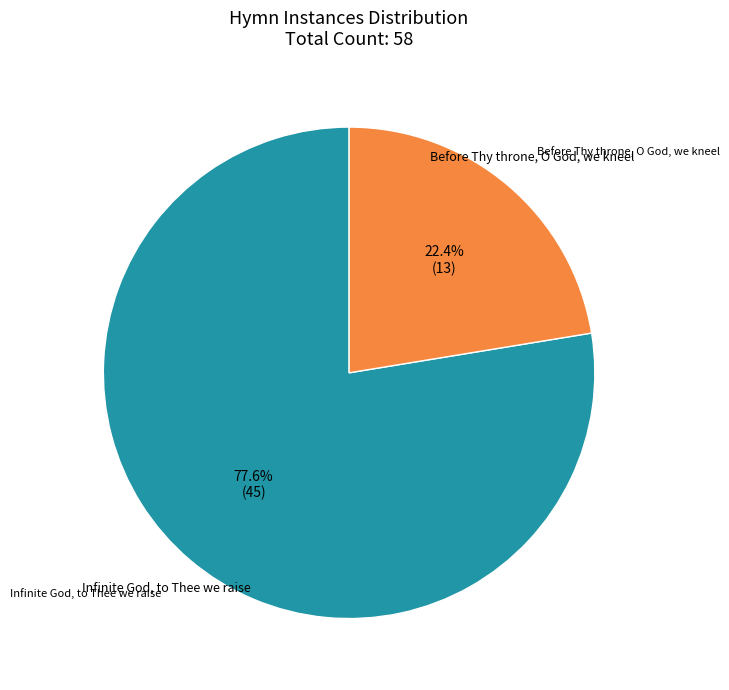

To the nearest percent, what is the average slice percentage?

50%